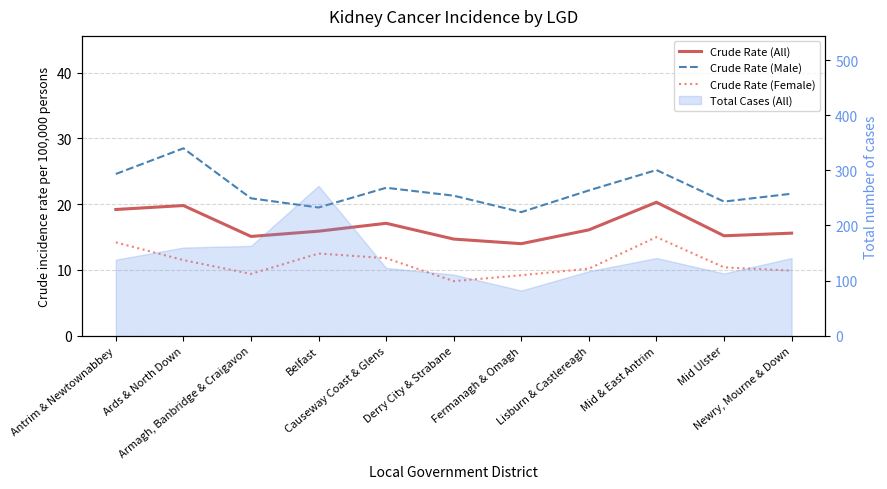

What is the average value of the Crude Rate (Female) series?

11.1